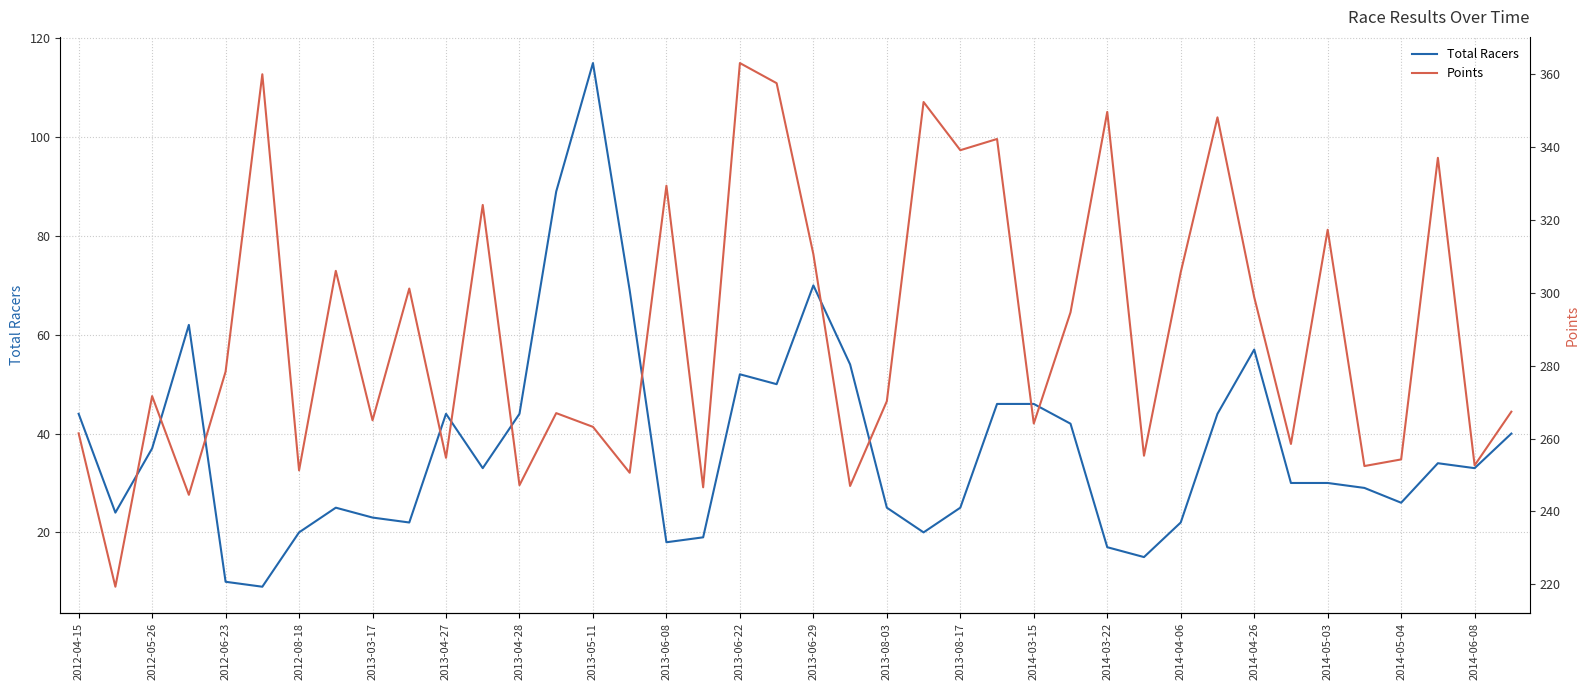

How many data points does each series have?

40